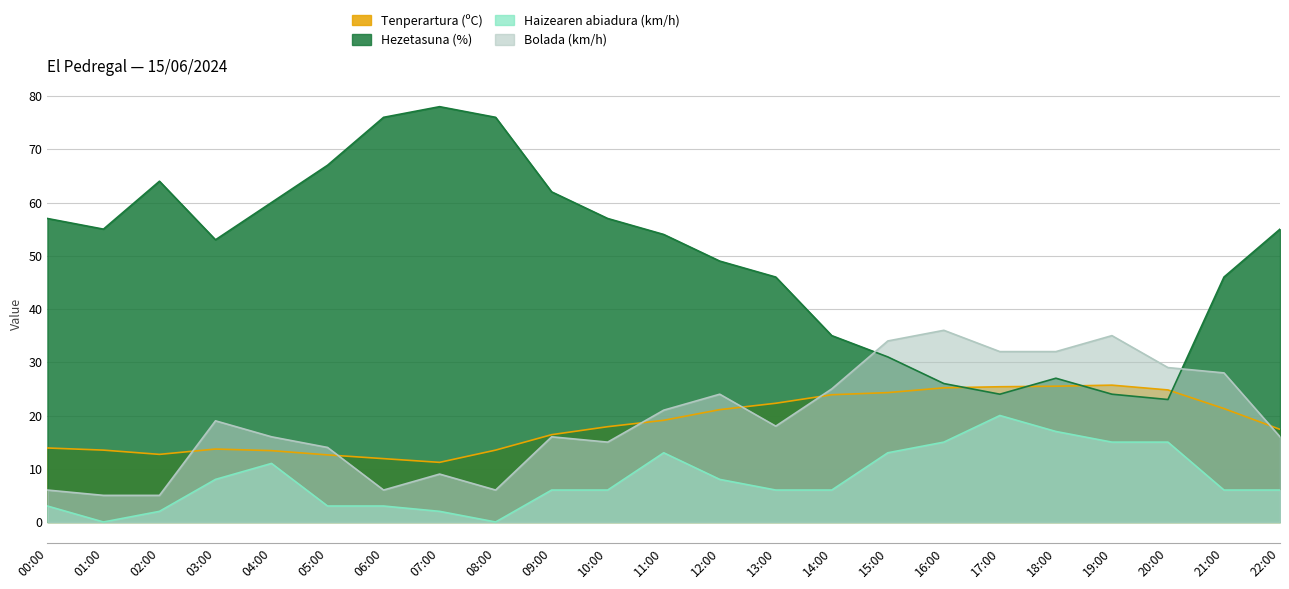

List the series in order of their peak value, lowest first.

Haizearen abiadura (km/h), Tenperartura (ºC), Bolada (km/h), Hezetasuna (%)